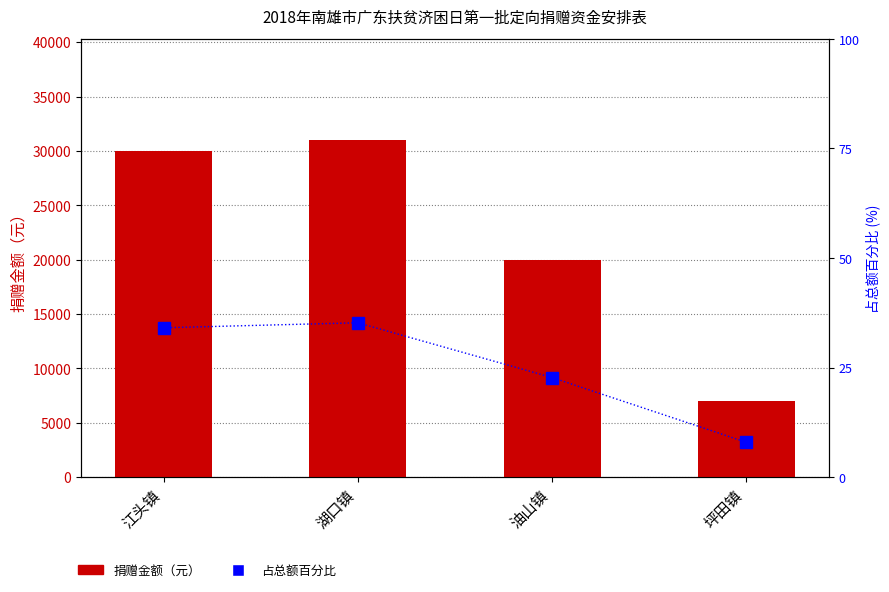

What is the label of the 1st bar from the right?

坪田镇